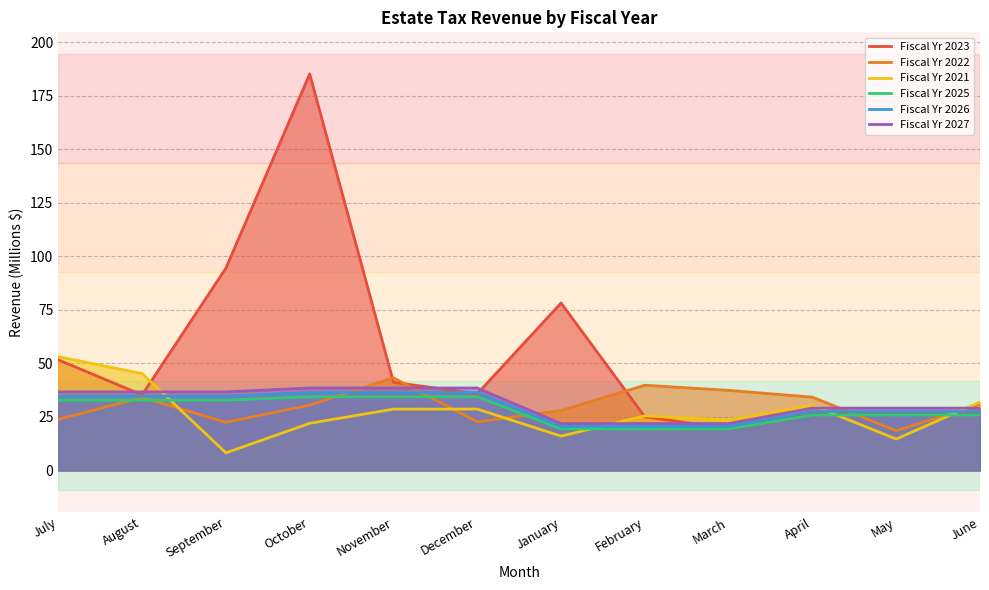

What is the label of the 11th point from the right?

August